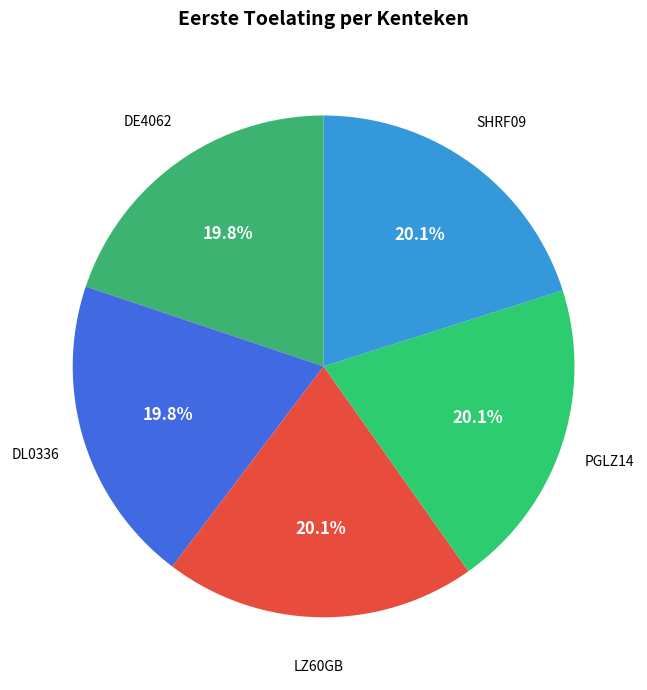

Is there a majority slice in this chart?

No